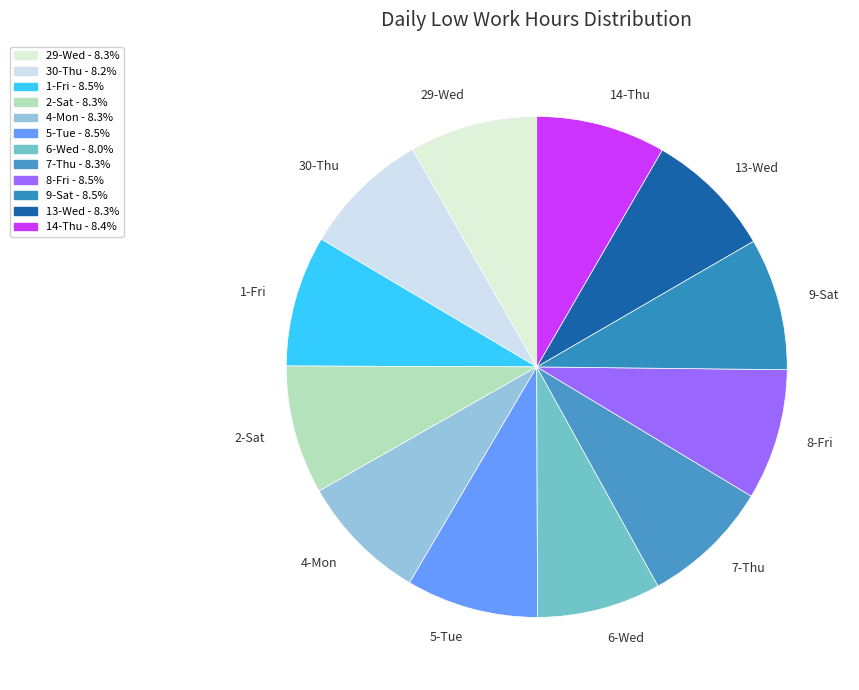

Does 14-Thu represent more than half of the total?

No